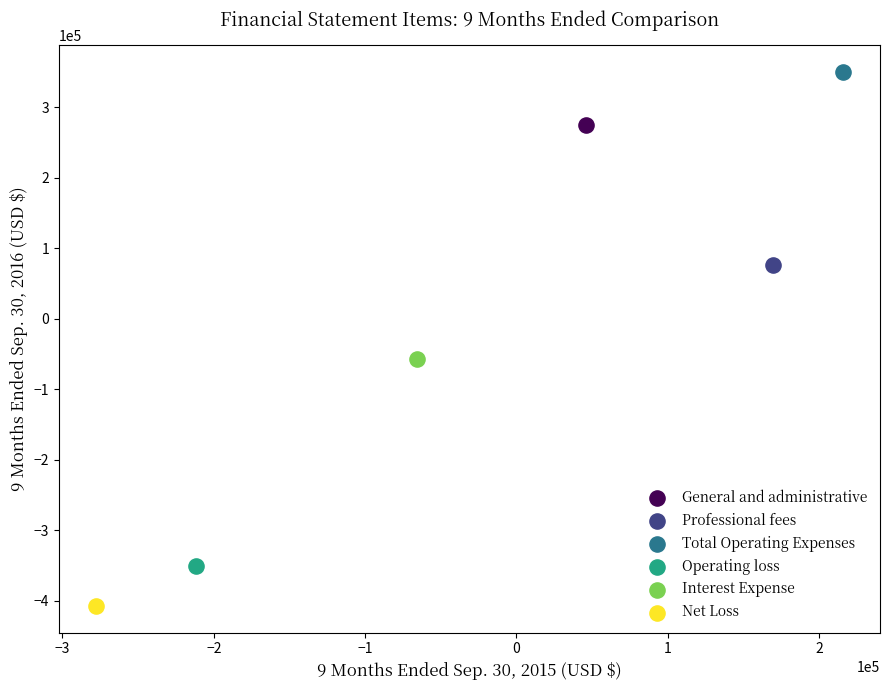

What are all the series names shown in the legend?

General and administrative, Professional fees, Total Operating Expenses, Operating loss, Interest Expense, Net Loss